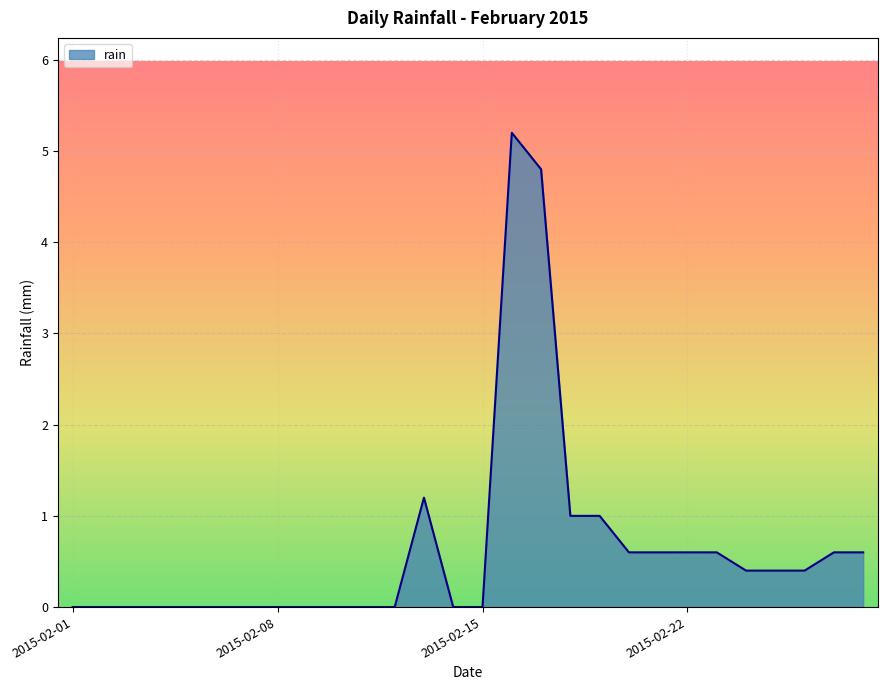

What is the greatest value displayed?

5.2